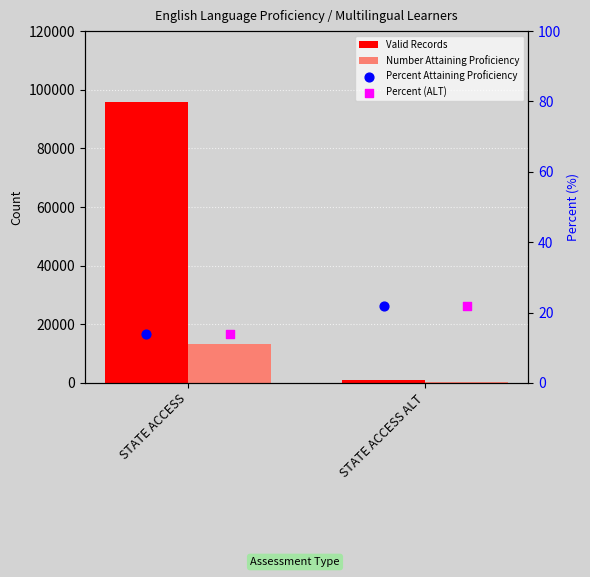

Which series has the largest total across all categories?

Valid Records